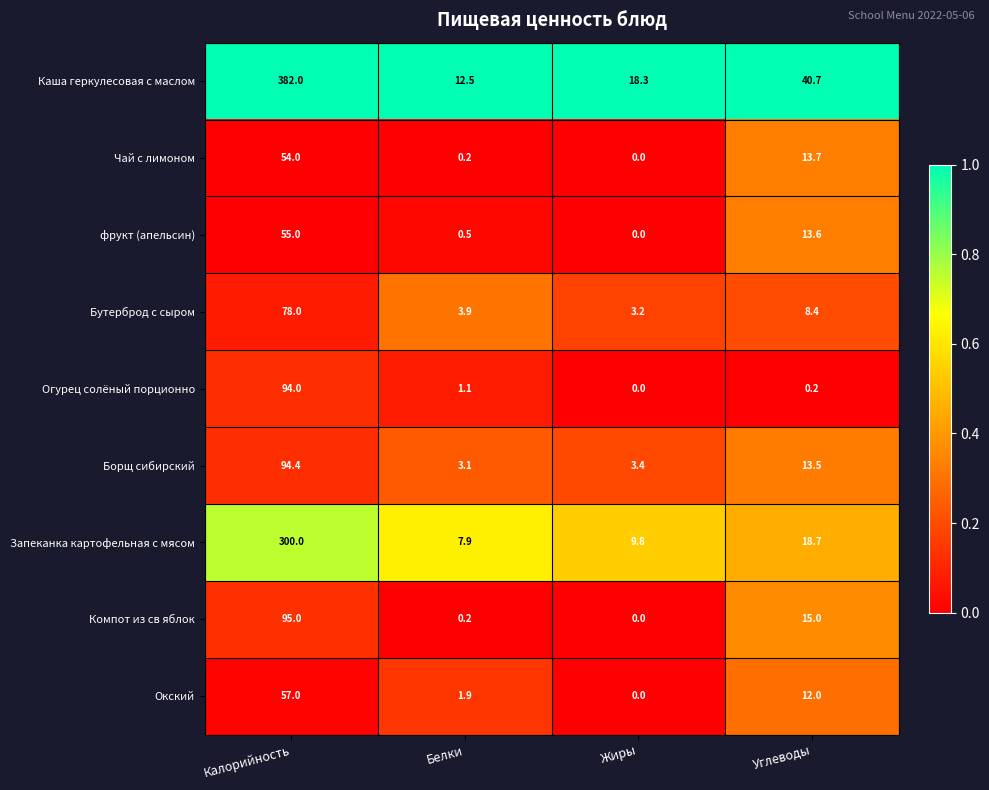

Which label corresponds to the largest value in the chart?

Калорийность